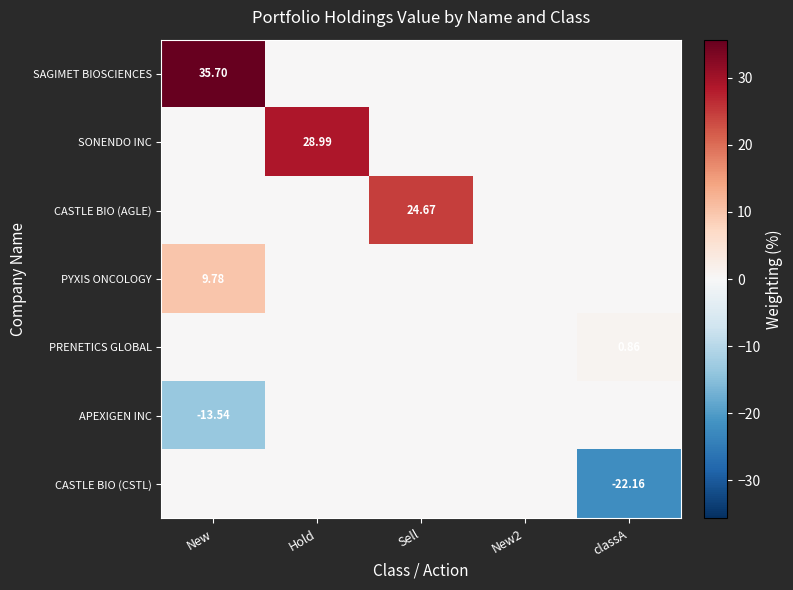

What is the difference between the maximum and second lowest values in the CASTLE BIO (AGLE) series?

24.7